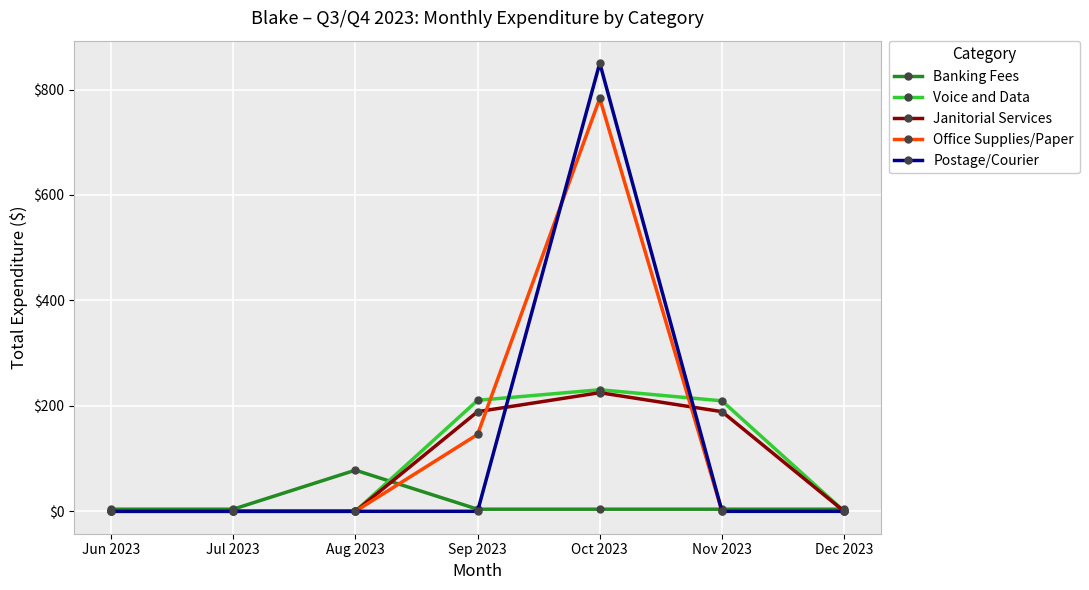

What is the difference between the highest and lowest values at Jul 2023?

4.0